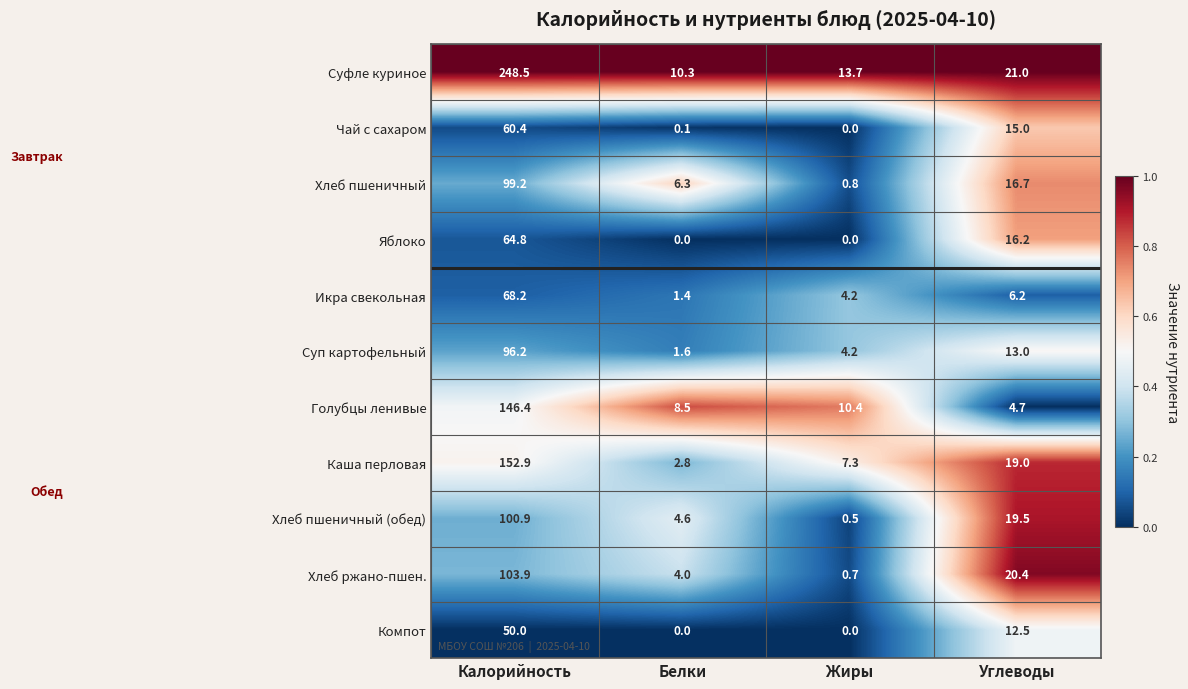

What is the greatest value displayed?

248.5